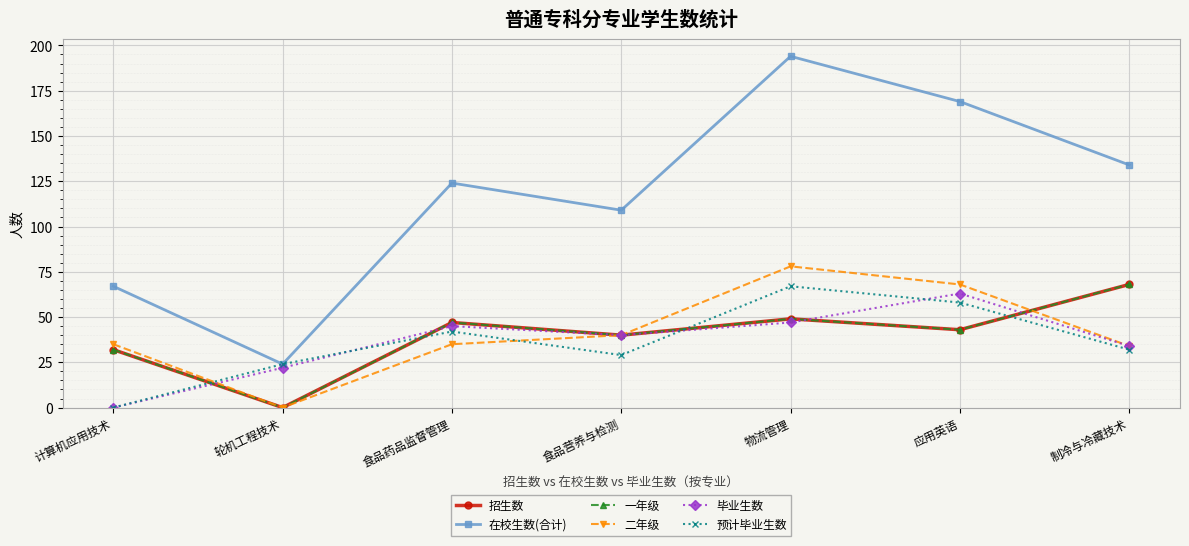

Which series has the largest total across all categories?

在校生数(合计)